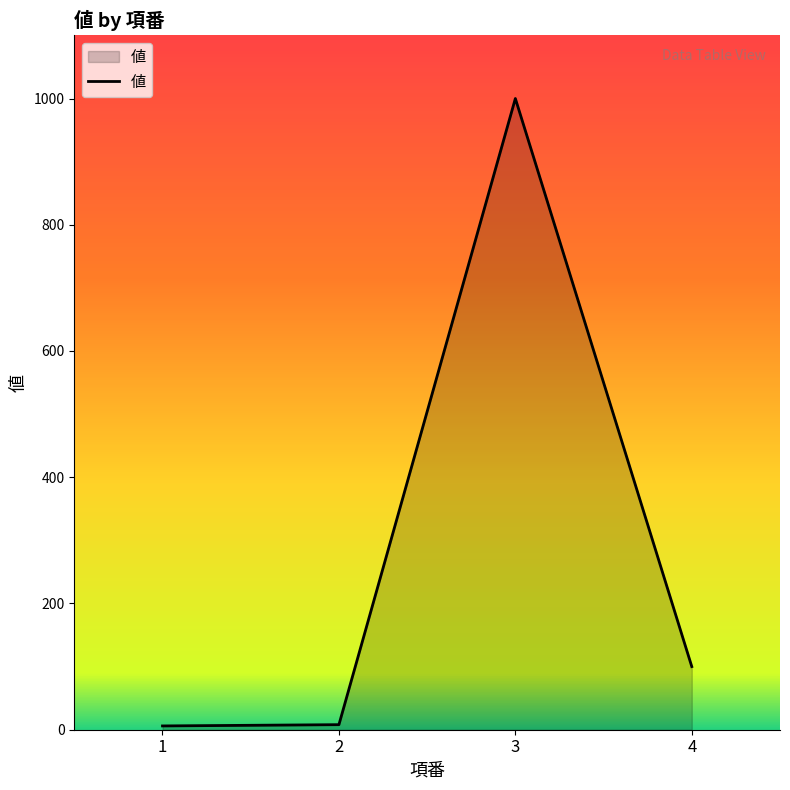

What is the maximum value shown in the chart?

1000